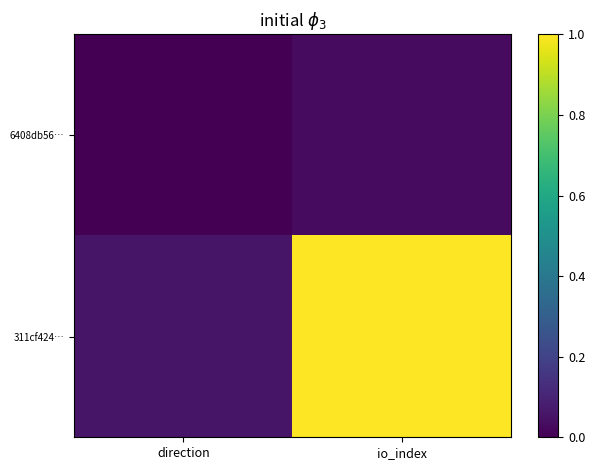

At direction, list the series in order from largest to smallest.

311cf424…, 6408db56…